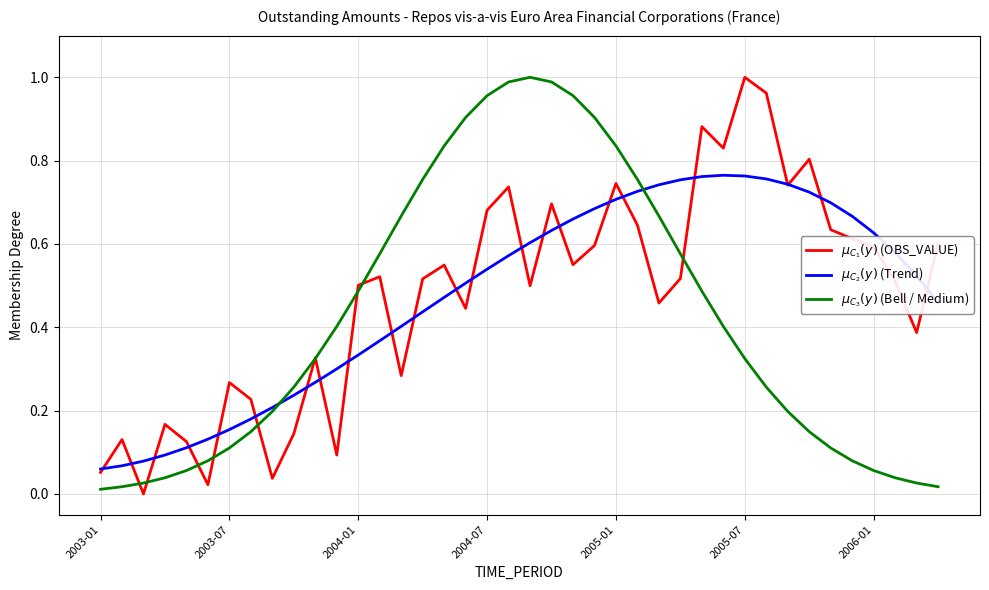

What is the value of the $\mu_{C_2}(y)$ (Trend) point at the 3rd from the left?

0.1